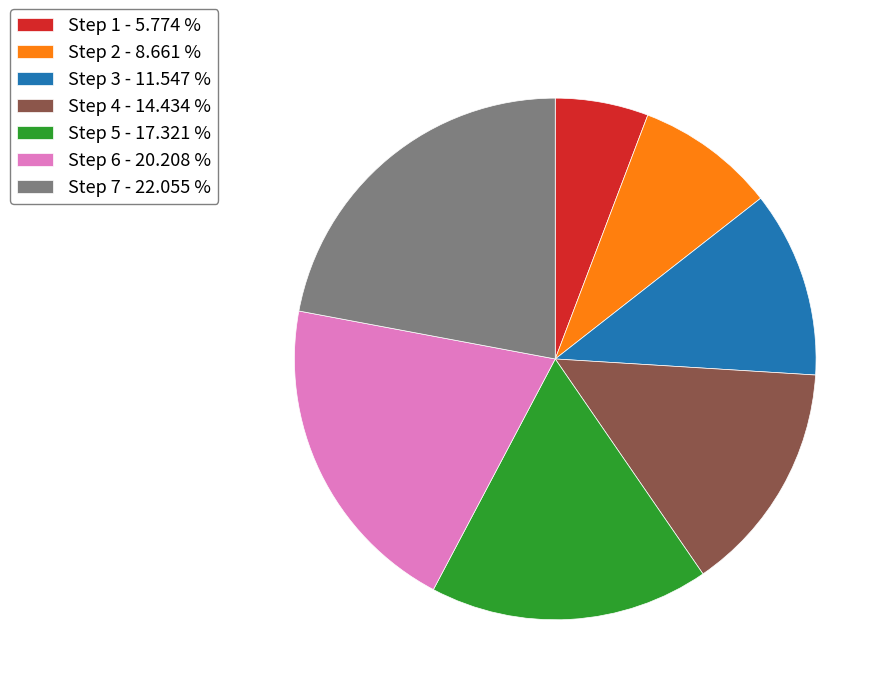

Which has a higher value, Step 1 - 5.774 % or Step 7 - 22.055 %?

Step 7 - 22.055 %